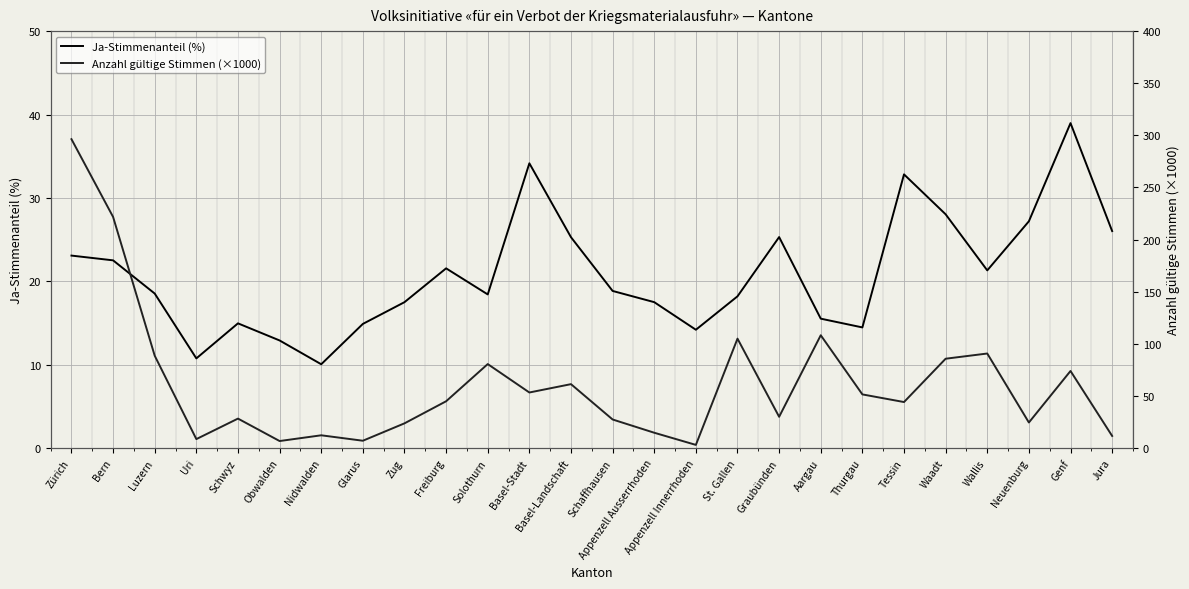

The Ja-Stimmenanteil (%) series shows 28.4 at Solothurn. True or false?

False